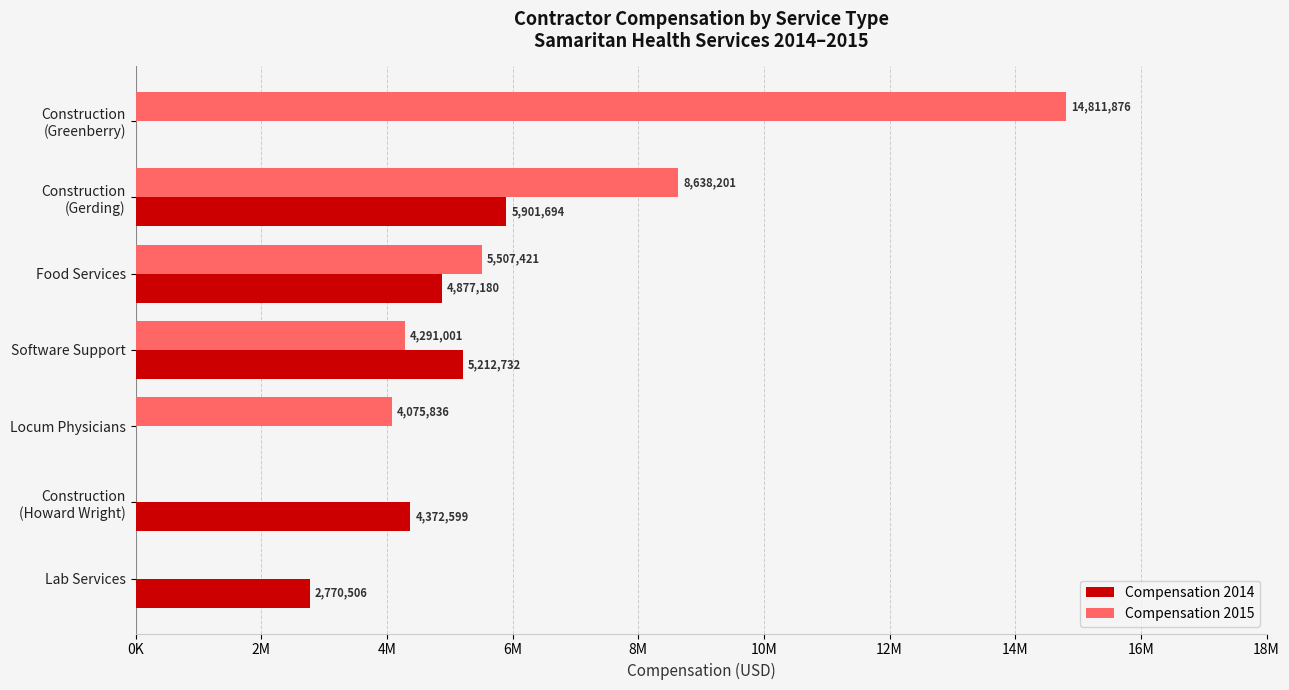

What are all the series names shown in the legend?

Compensation 2014, Compensation 2015